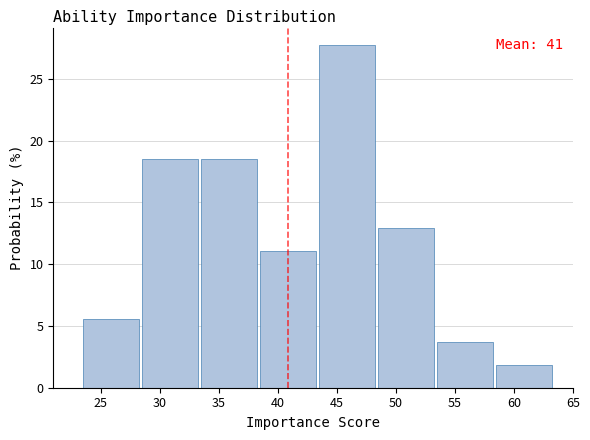

Over which range of the x-axis is the bar tallest?

43.5 to 48.5